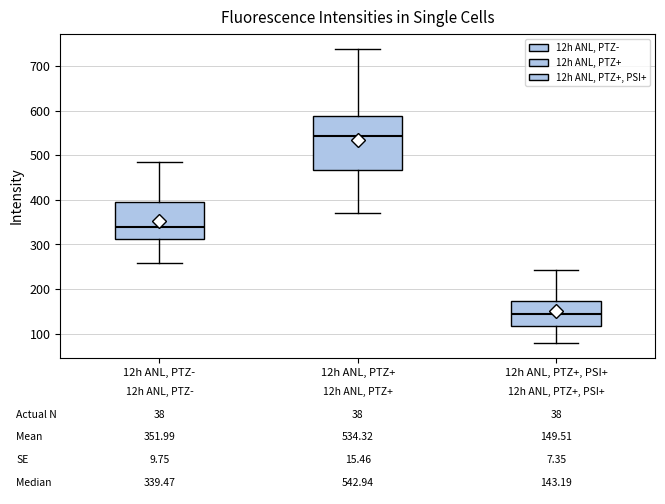

Which box is the tallest, from its lower edge to its upper edge?

12h ANL, PTZ+